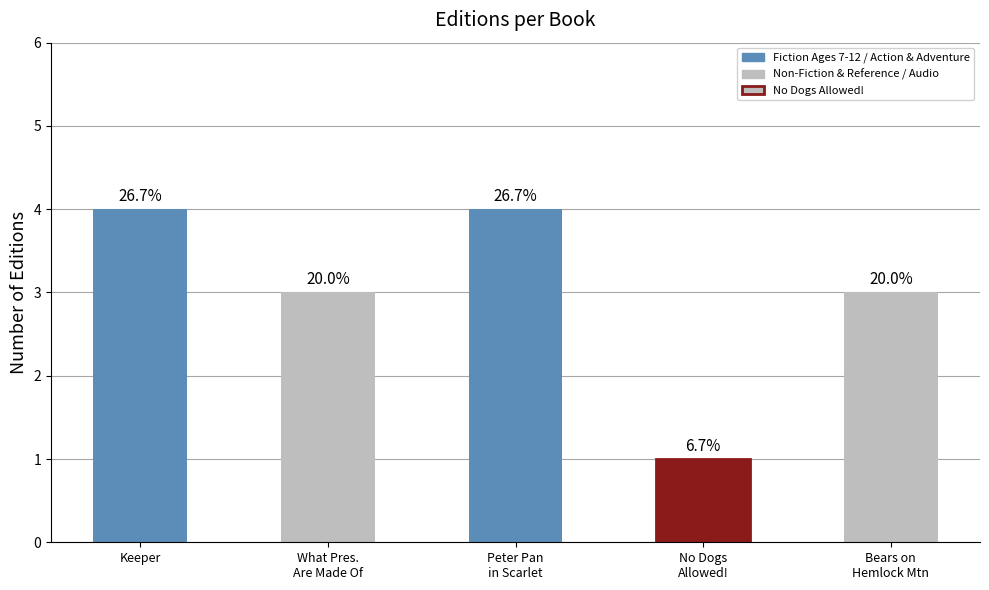

Does the chart contain stacked bars?

No